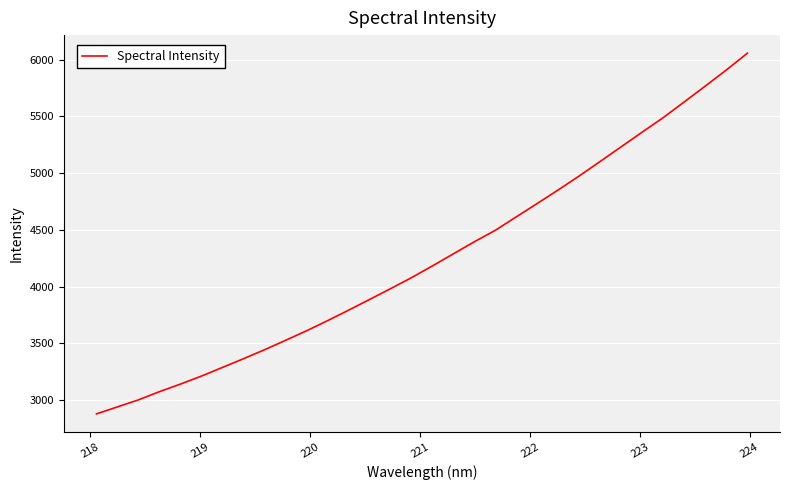

What is the maximum value shown in the chart?

6056.0